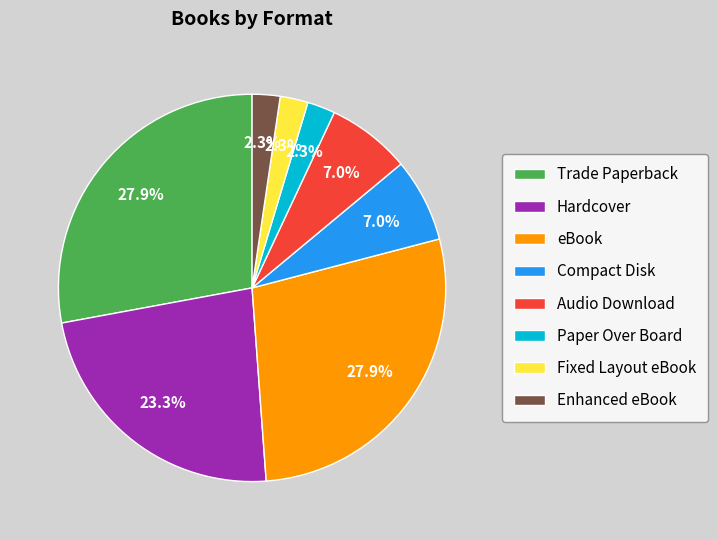

How many segments does this pie chart have?

8